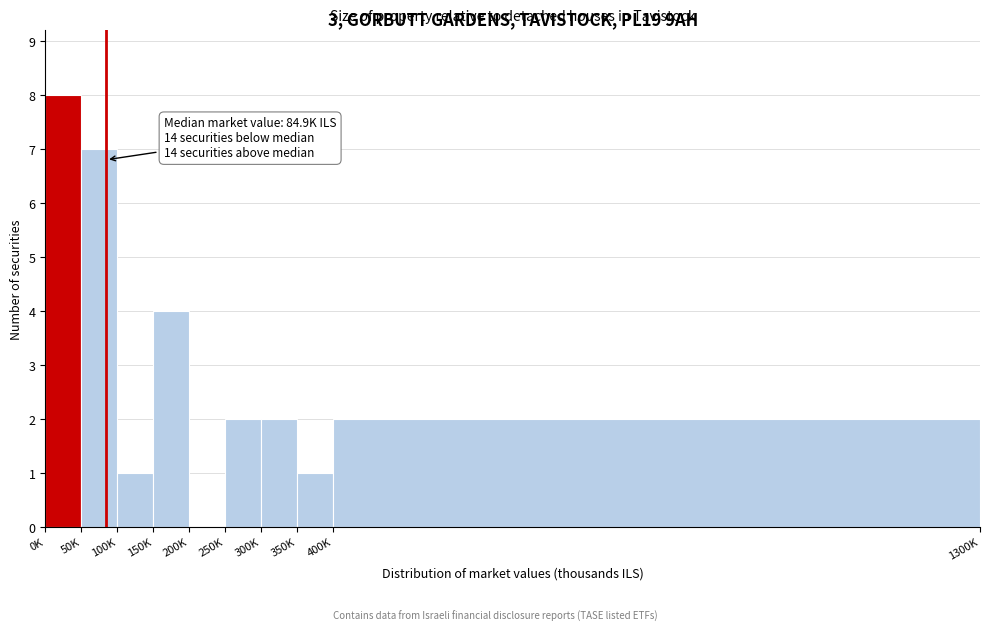

Reading left to right, what are all the values shown in this chart?

0K=8	50K=7	100K=1	150K=4	200K=0	250K=2	300K=2	350K=1	400K=2